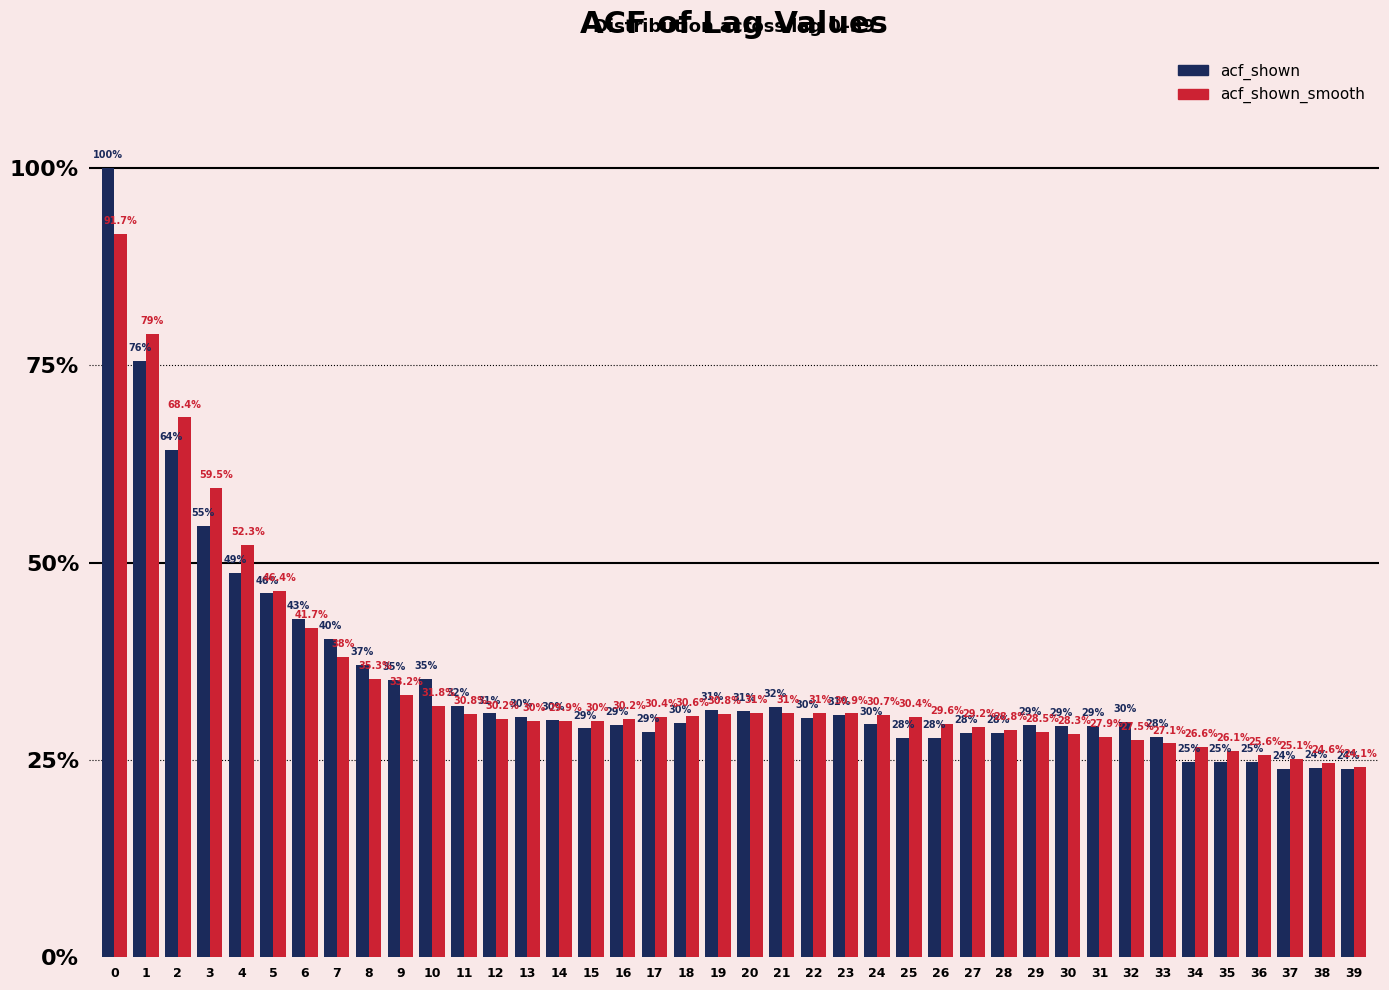

What are all the series names shown in the legend?

acf_shown, acf_shown_smooth